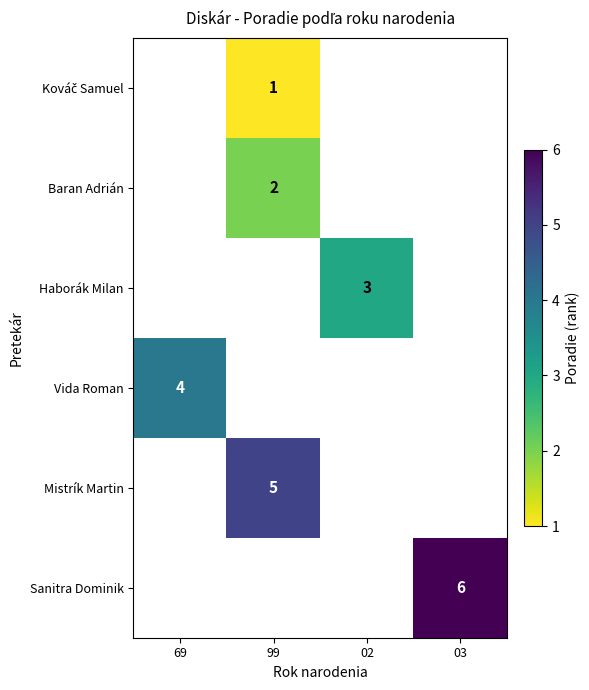

How many distinct data groups are displayed?

6